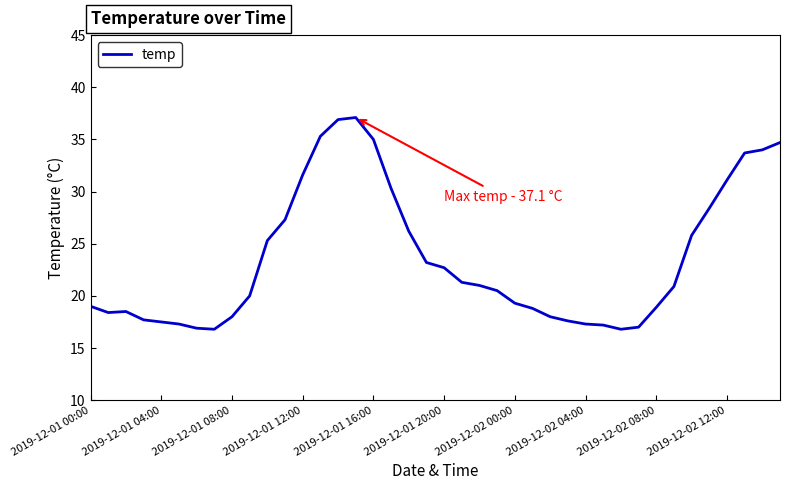

What is the greatest value displayed?

37.1